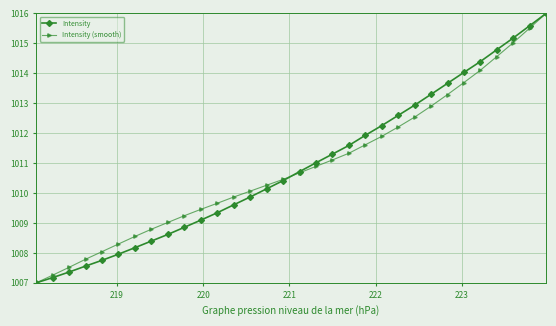

What is the sum of all Intensity (smooth) values?

32348.6